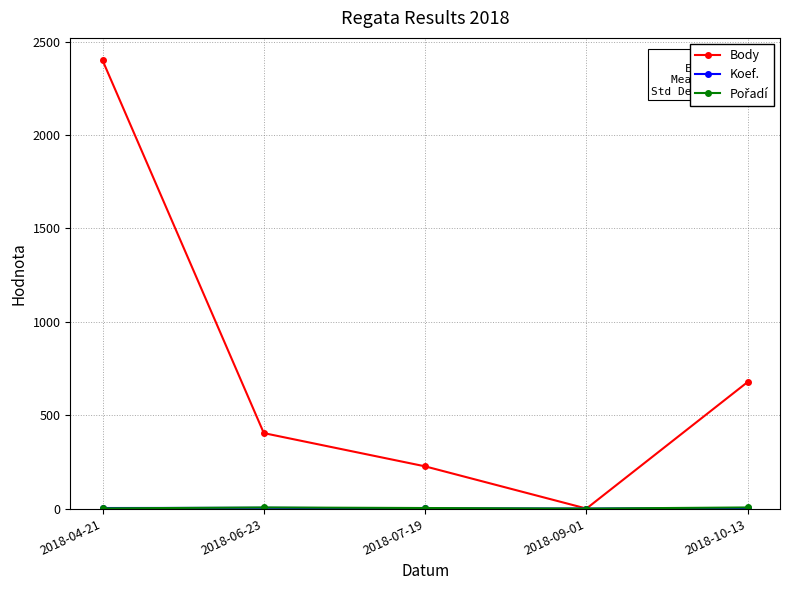

What is the average value of the Body series?

742